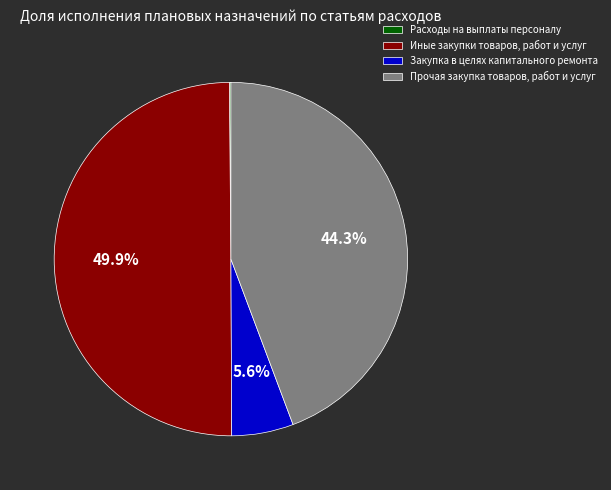

What is the largest slice in the pie chart?

Иные закупки товаров, работ и услуг